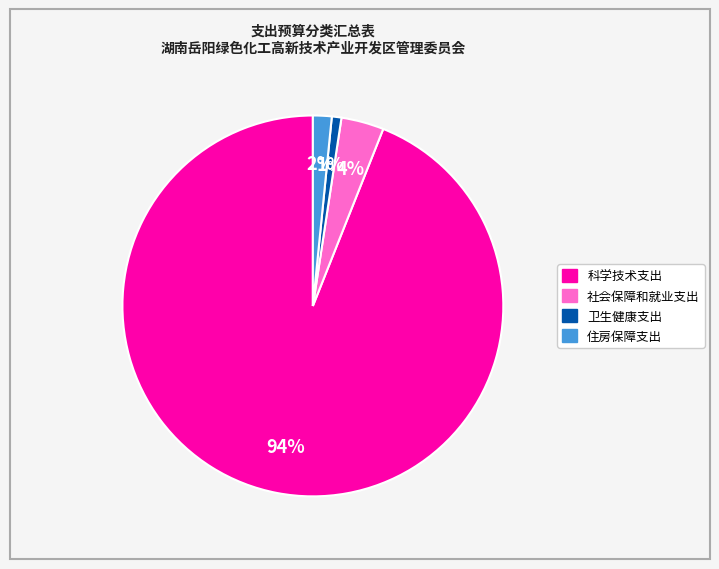

What percentage is the 卫生健康支出 slice, to the nearest percent?

1%